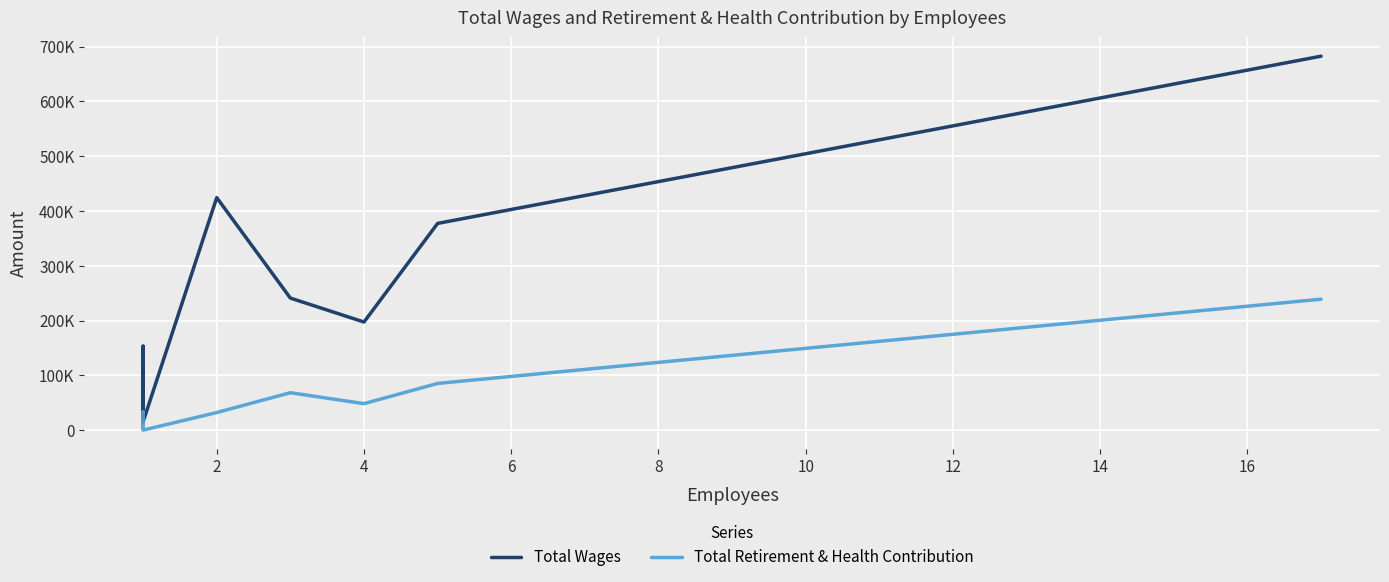

True or false: Total Retirement & Health Contribution and Total Wages cross at least once.

False